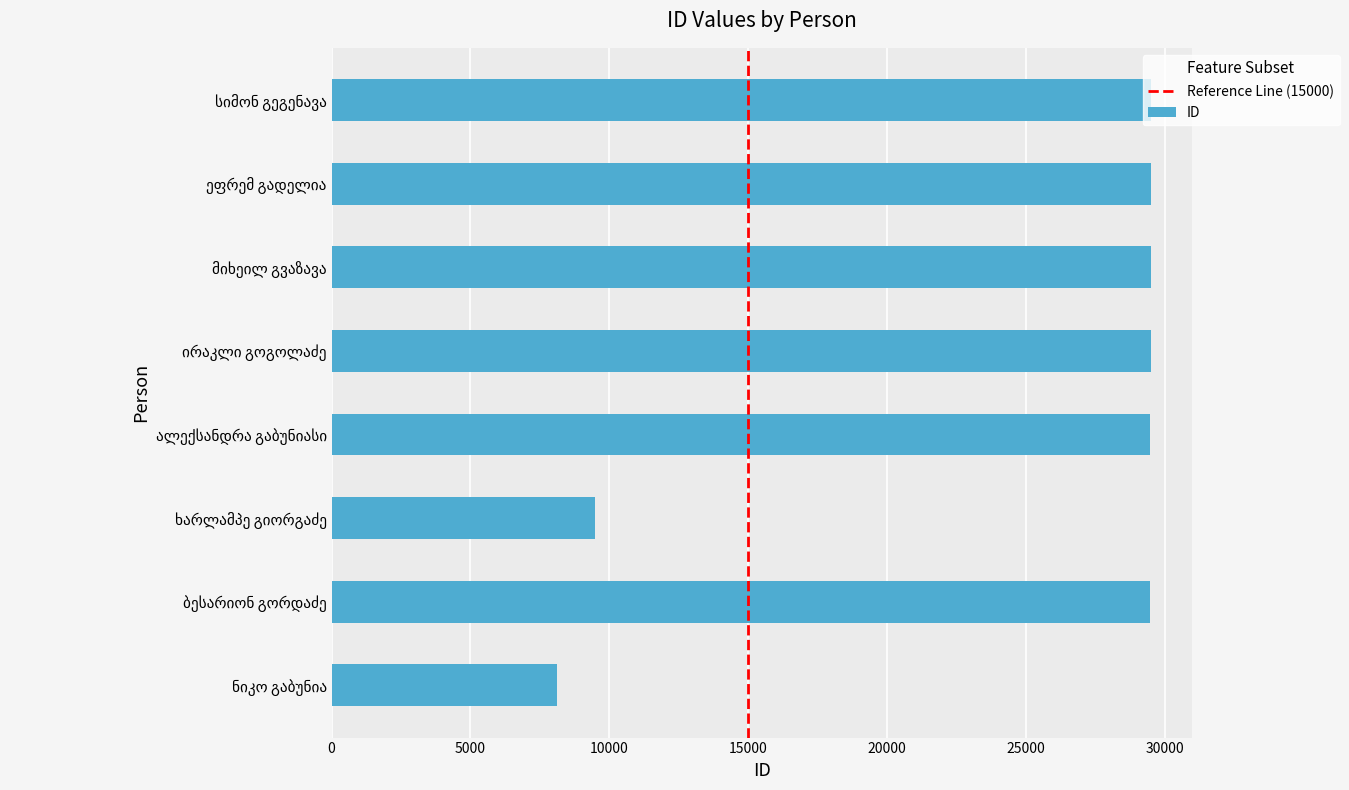

What is the maximum value shown in the chart?

29484